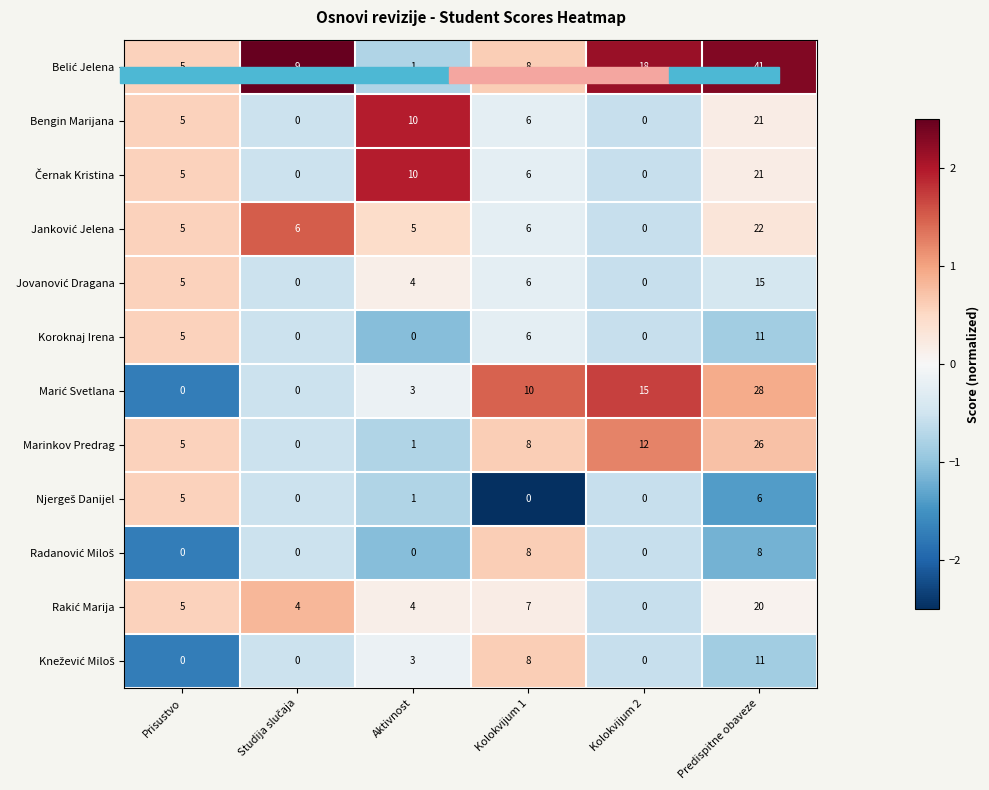

Is it true that Koroknaj Irena equals 0 at Kolokvijum 2?

True